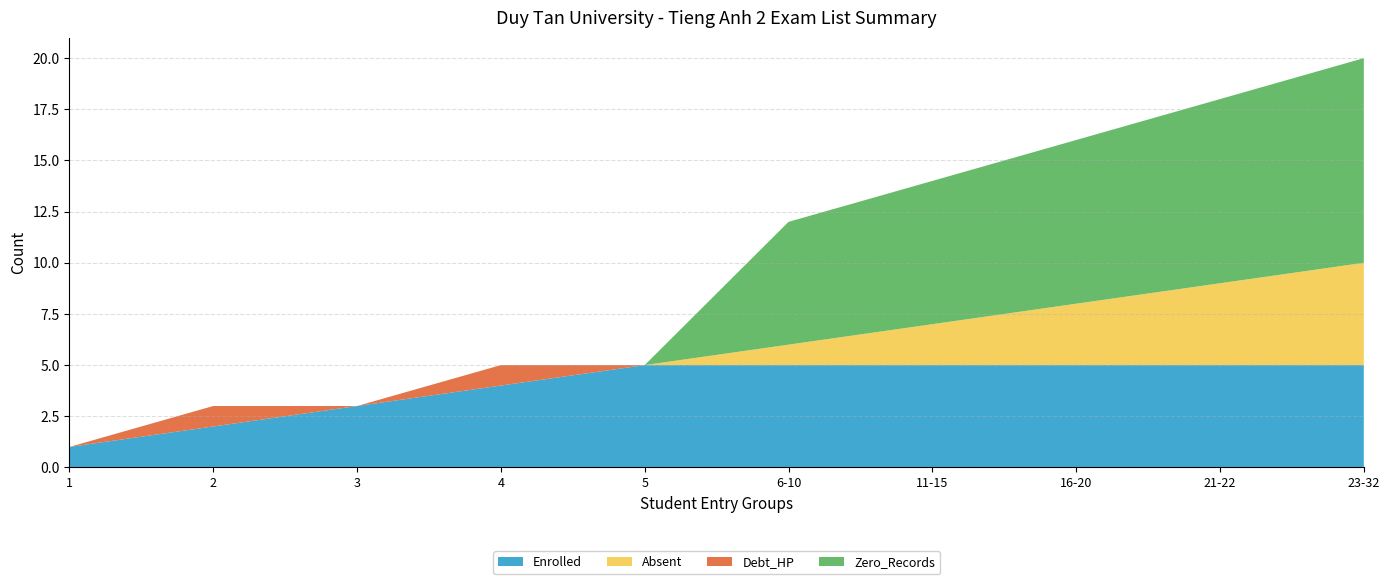

Reading left to right, extract all data points from this chart.

Enrolled: 1=1	2=2	3=3	4=4	5=5	6-10=5	11-15=5	16-20=5	21-22=5	23-32=5
Absent: 1=0	2=0	3=0	4=0	5=0	6-10=1	11-15=2	16-20=3	21-22=4	23-32=5
Debt_HP: 1=0	2=1	3=0	4=1	5=0	6-10=0	11-15=0	16-20=0	21-22=0	23-32=0
Zero_Records: 1=0	2=0	3=0	4=0	5=0	6-10=6	11-15=7	16-20=8	21-22=9	23-32=10